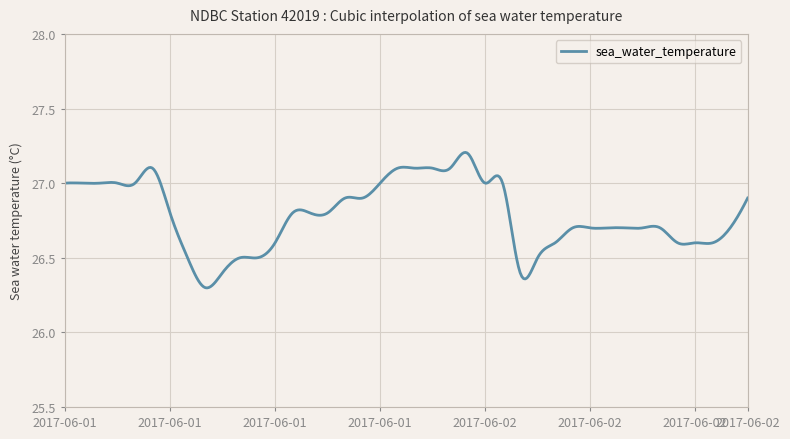

What is the difference between the maximum and minimum values?

0.9